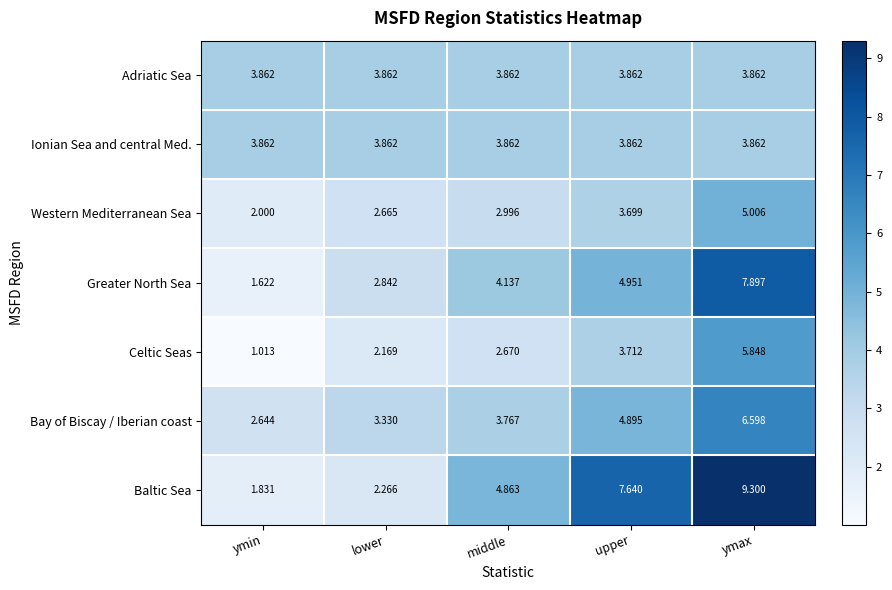

Which series has the widest spread of values?

Baltic Sea